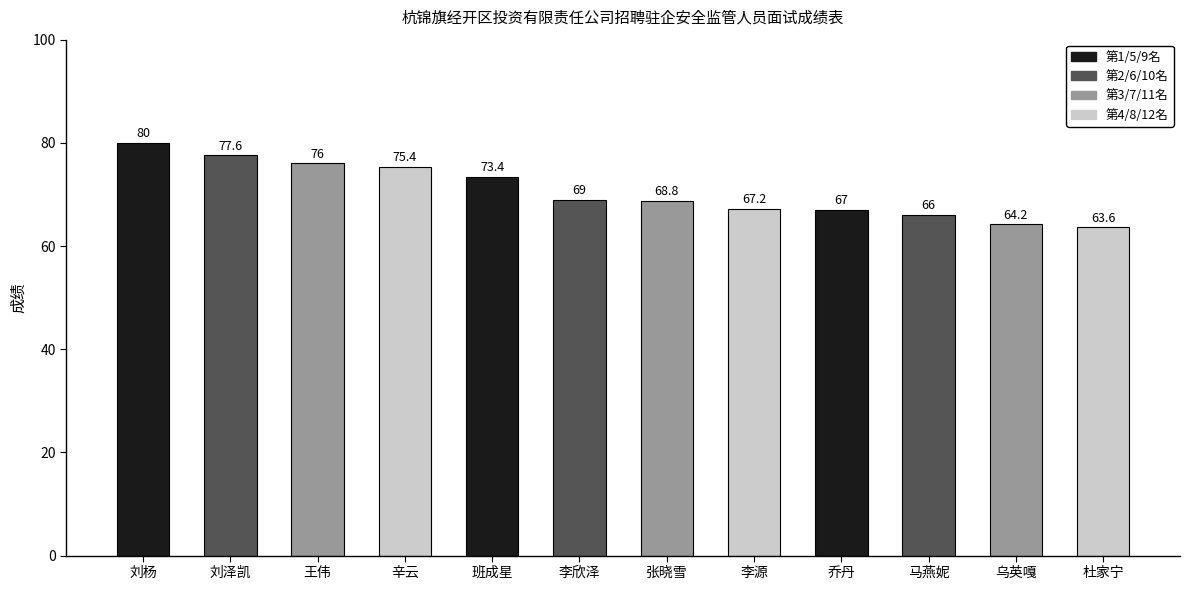

Is it true that the value at 王伟 is 76.0?

True